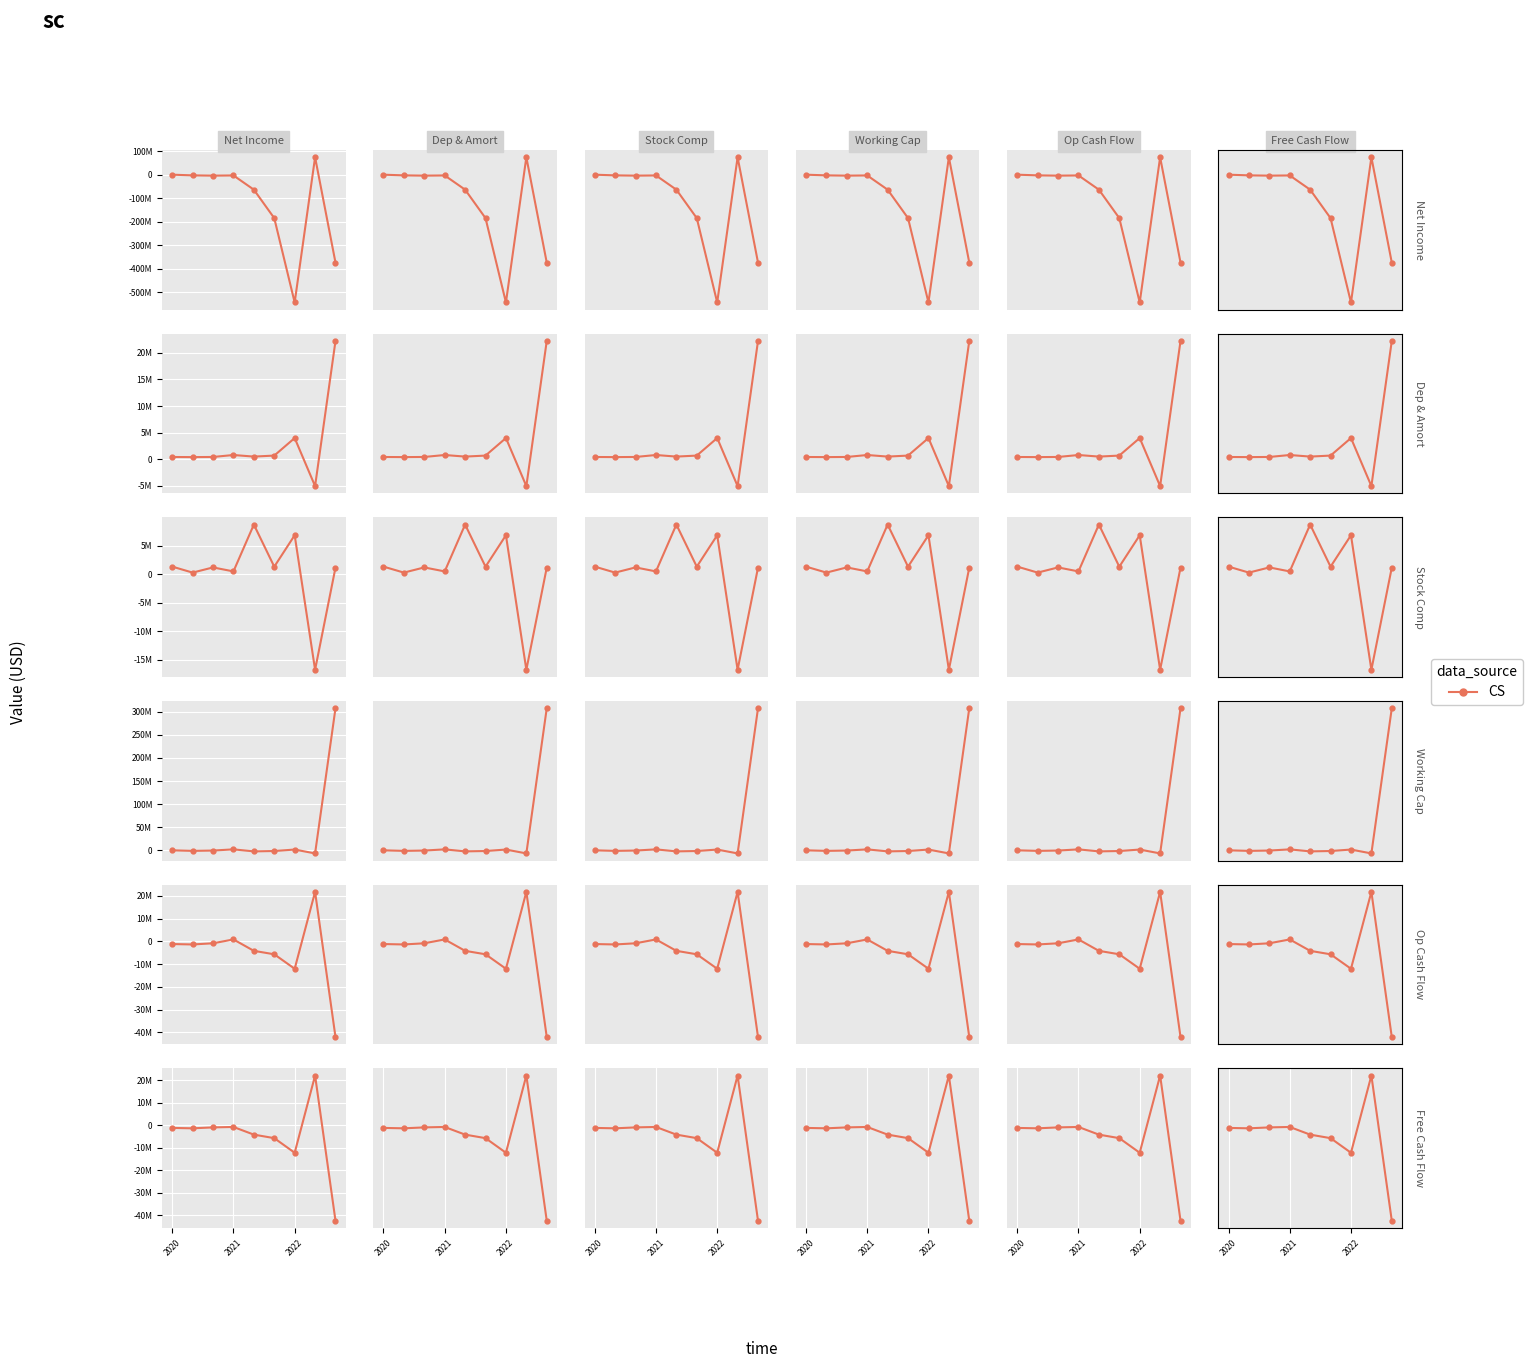

How many negative values does the Free Cash Flow series have?

8